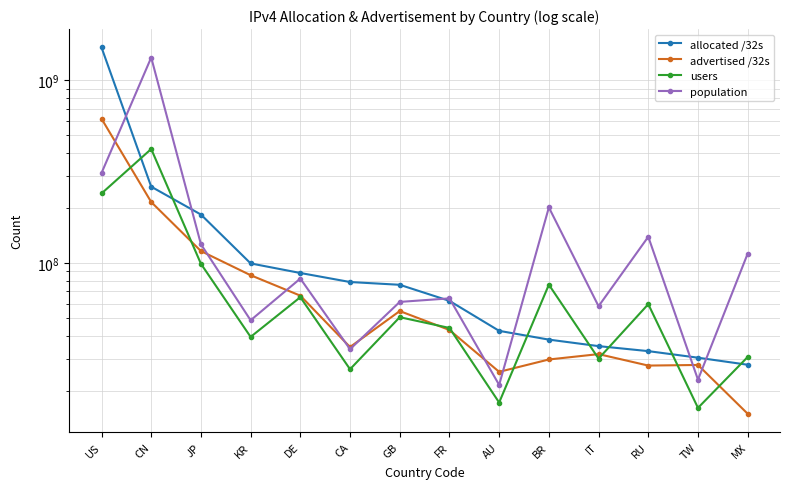

What is the difference between the maximum and second lowest values in the users series?

403411218